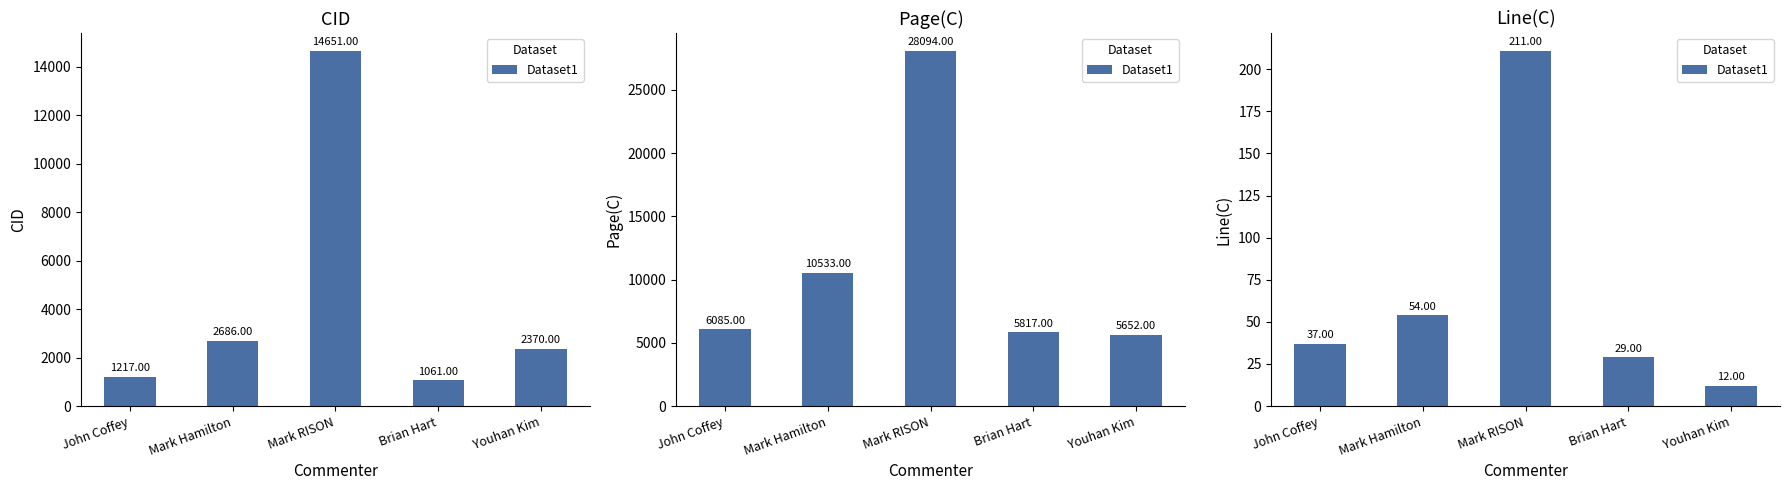

What position from the left is Mark Hamilton?

2